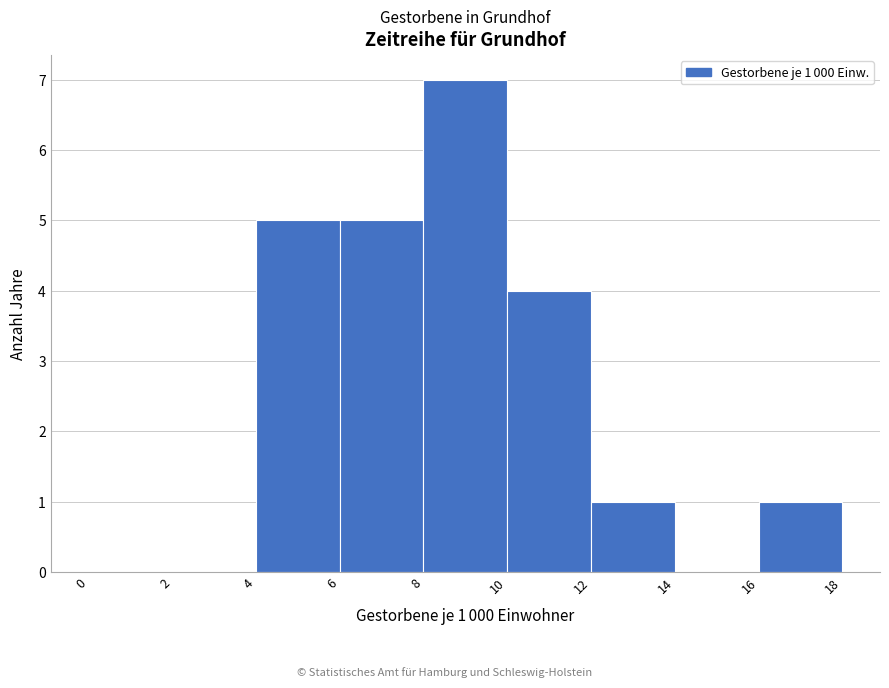

Which range on the x-axis has the tallest bar?

8 to 10